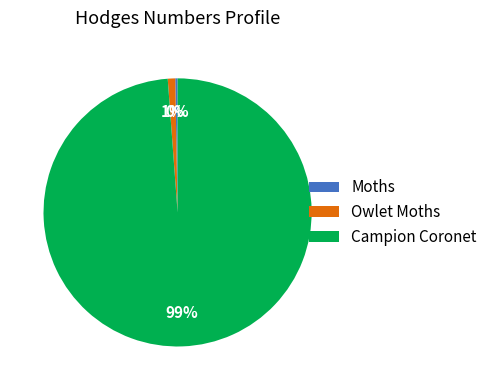

To the nearest percent, what is the difference between the largest and smallest slice percentages?

99%